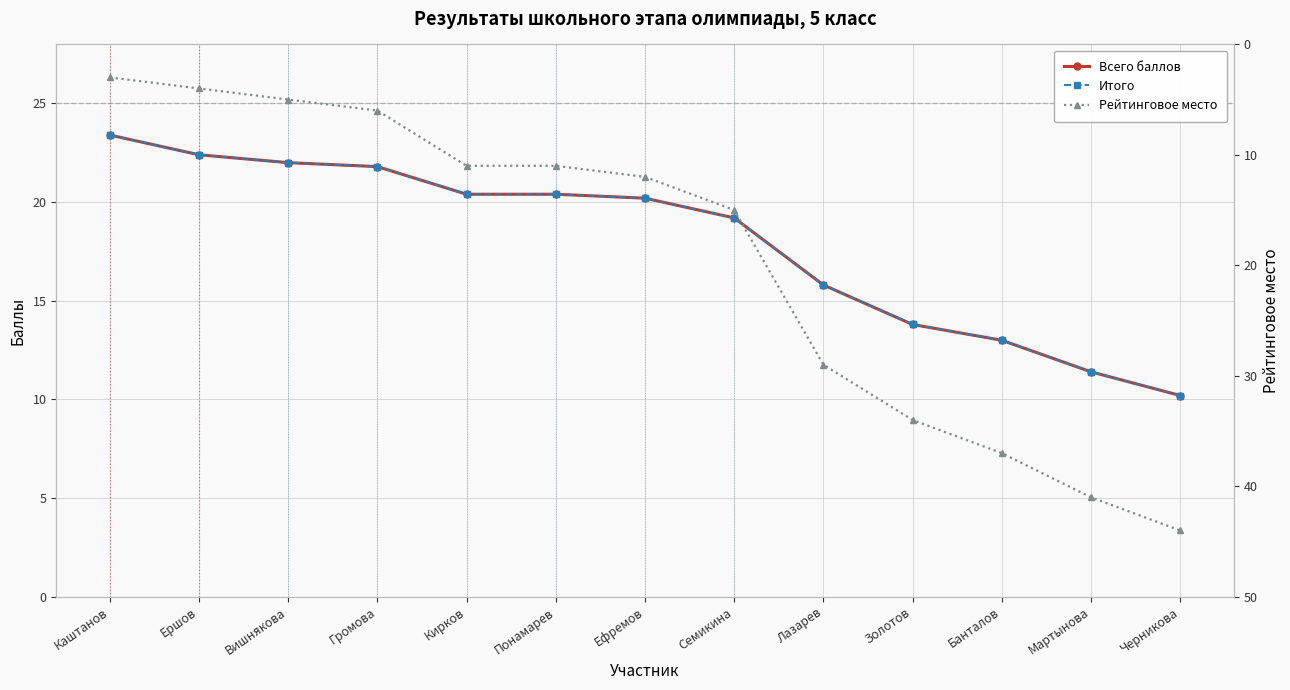

How many categories are shown in the chart?

13